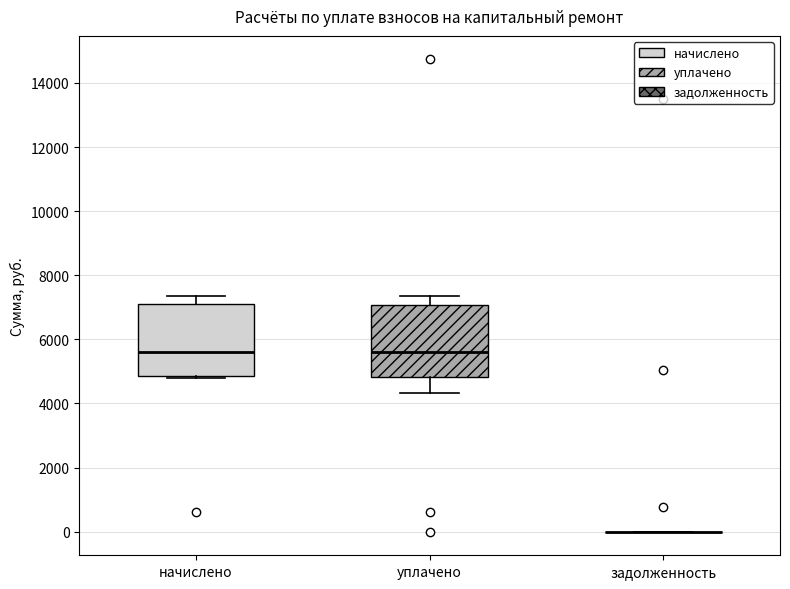

Where is the lower edge of the box for уплачено on the y-axis? The values are not printed on the chart, so give them approximately, as read against the axis.

4800